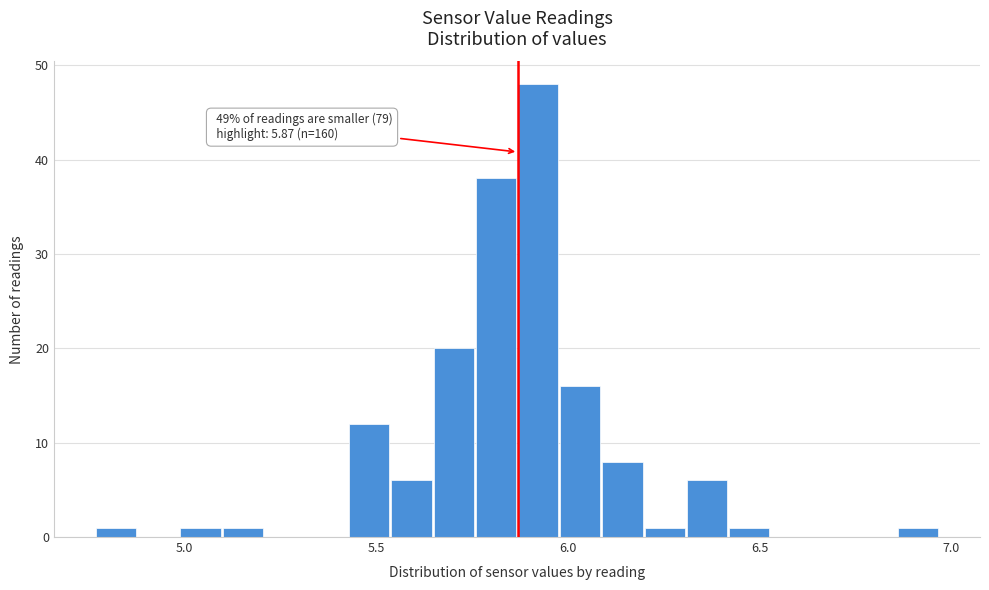

Read against the x-axis, roughly where is the centre of the tallest bar?

5.90